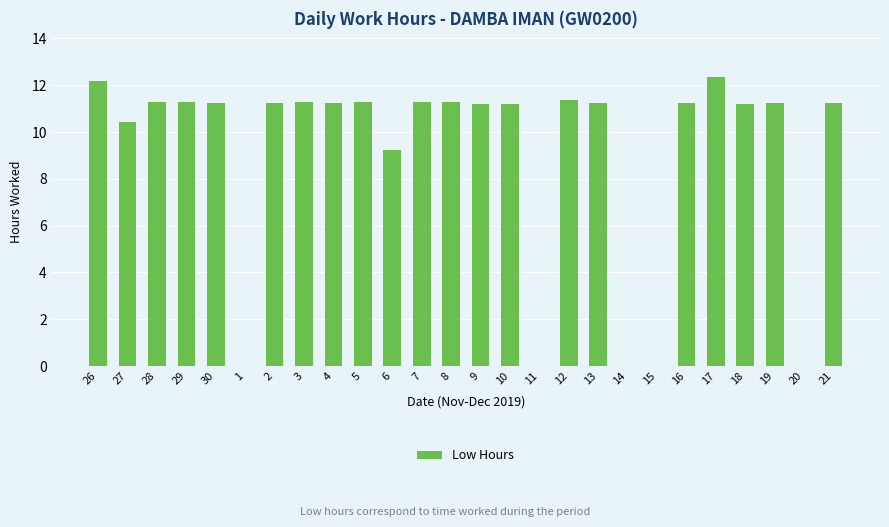

The value at 26 is 12.2. True or false?

True